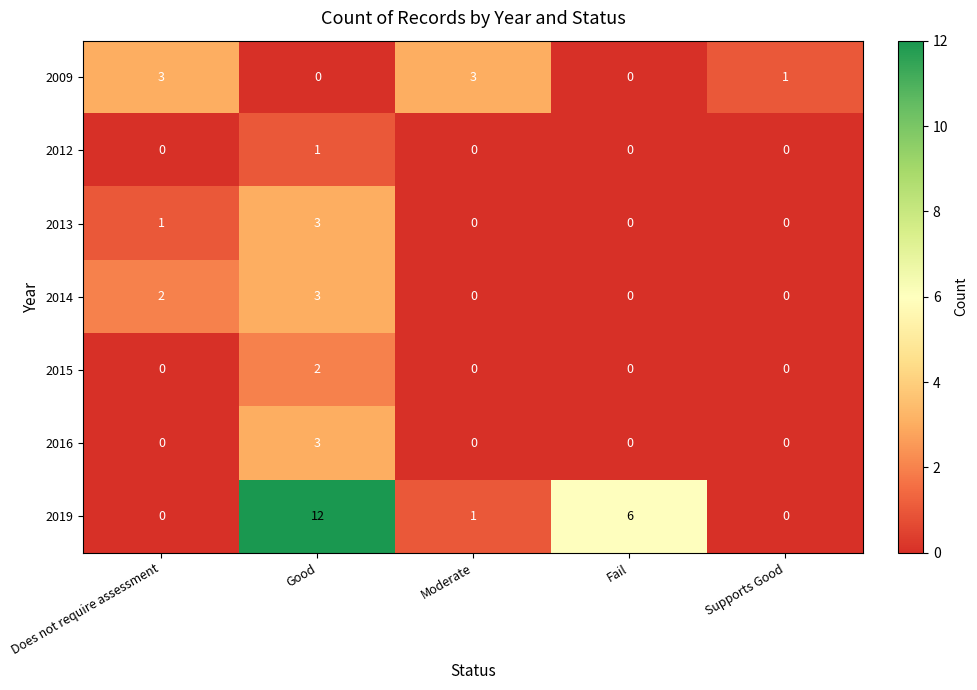

At which category is the sum across all series the highest?

Good